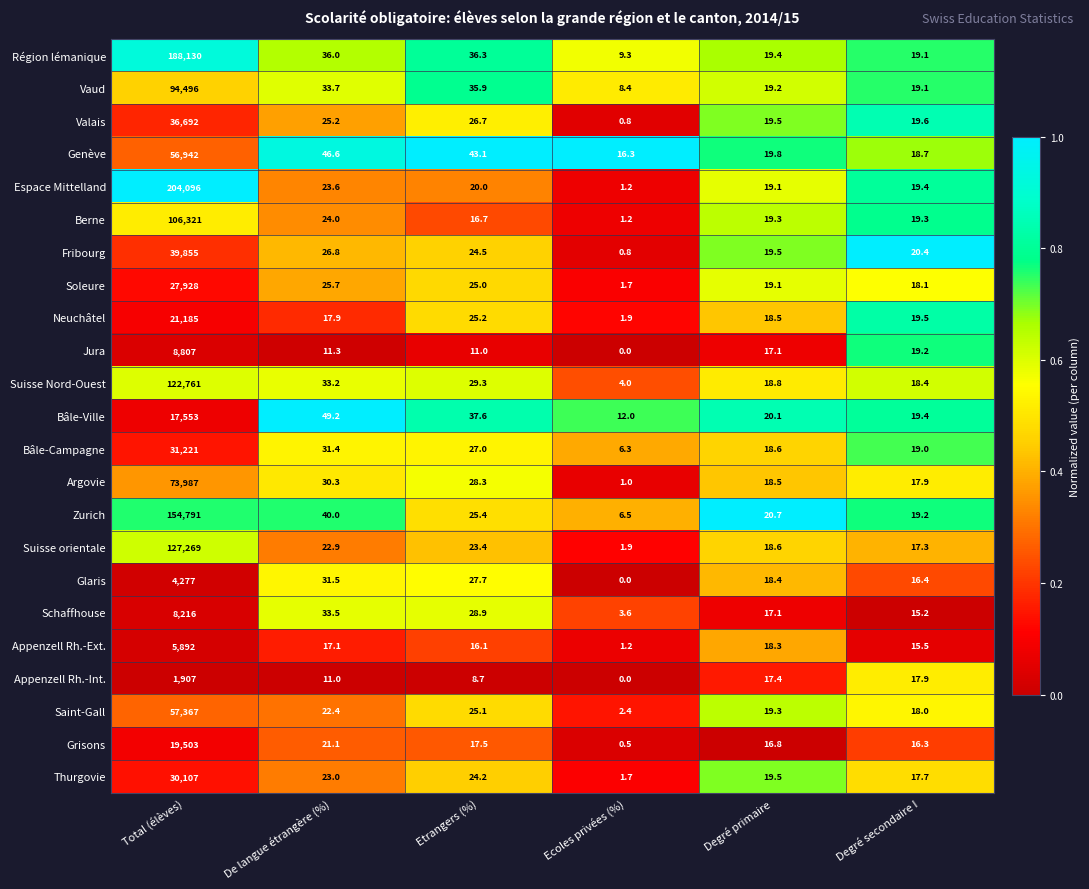

At which label does Vaud first exceed 33?

Total (élèves)